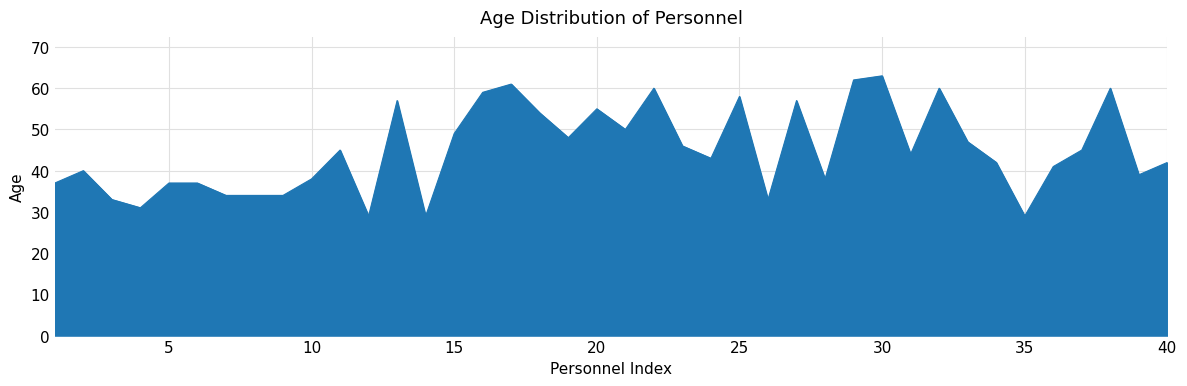

What is the maximum value shown in the chart?

63